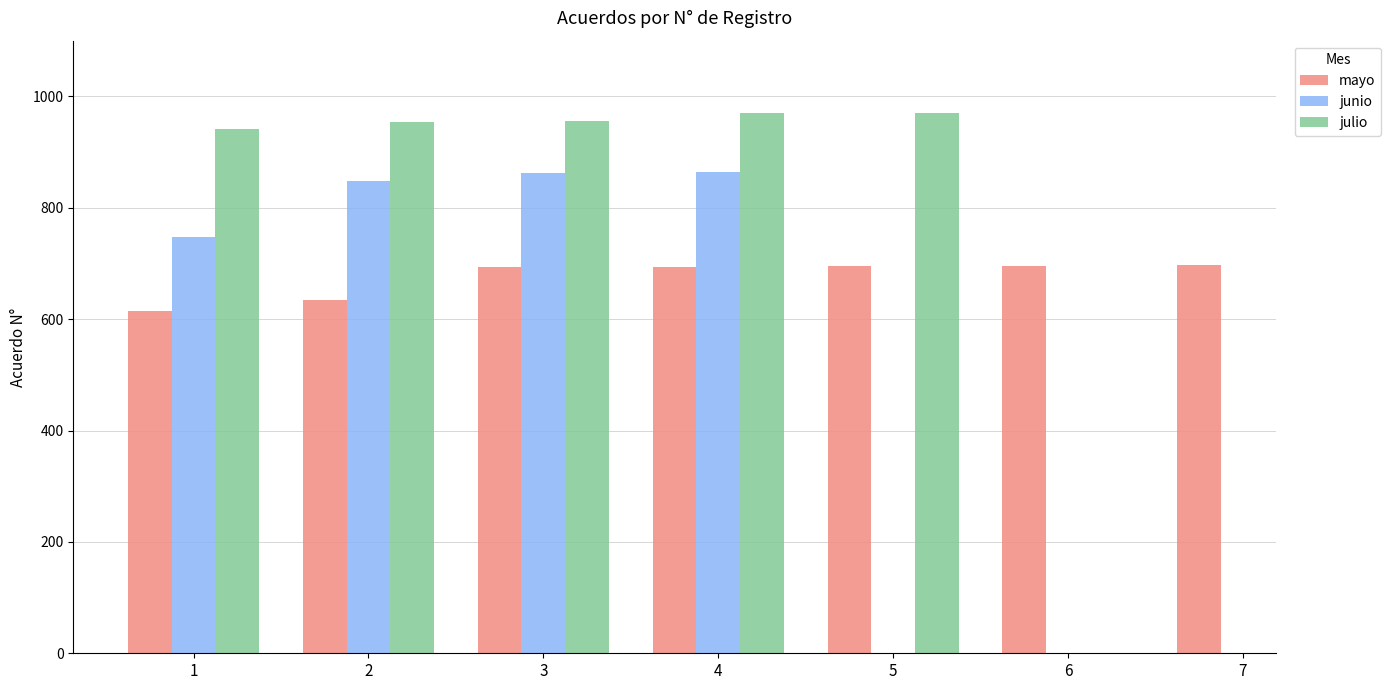

Are the bars horizontal?

No